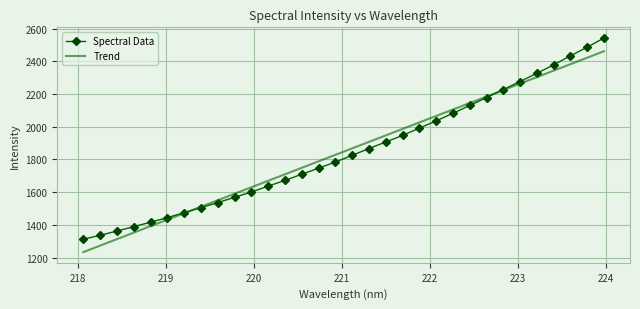

What is the highest value of the Spectral Data series?

2541.8